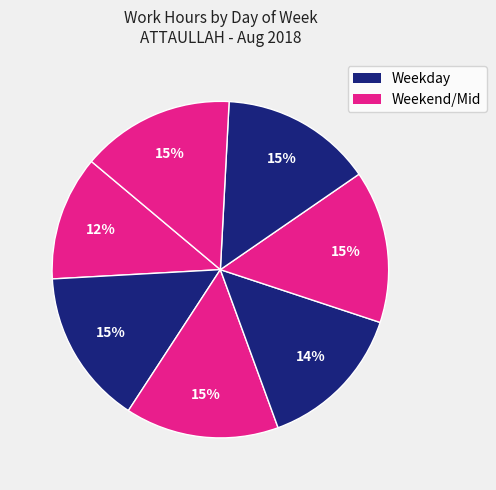

What is the largest slice in the pie chart?

Mon